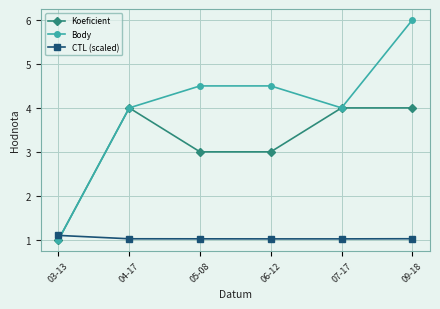

What is the sum of all Koeficient values?

19.0